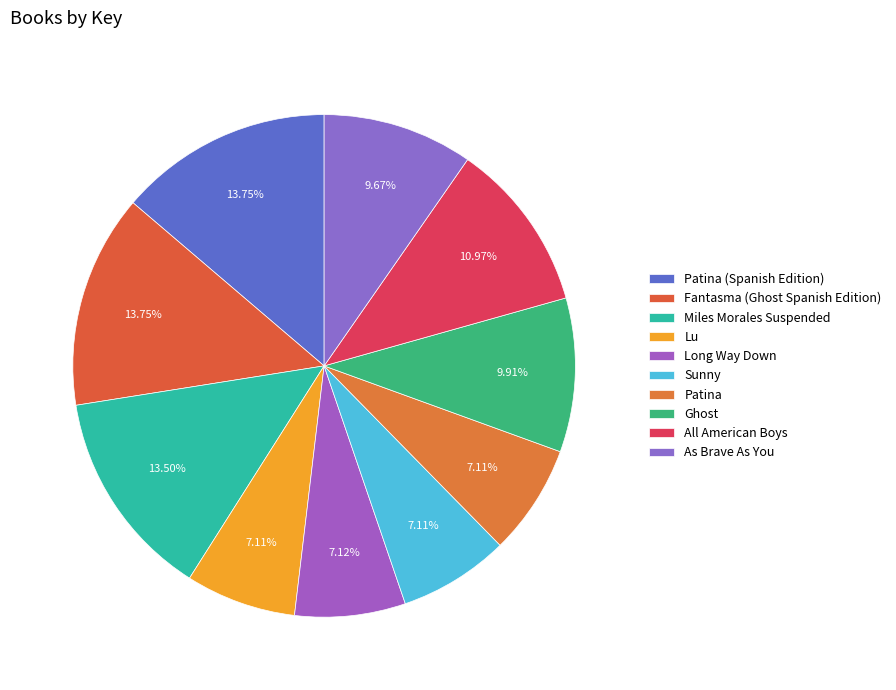

What is the ratio of the value at All American Boys to the value at As Brave As You?

1.1